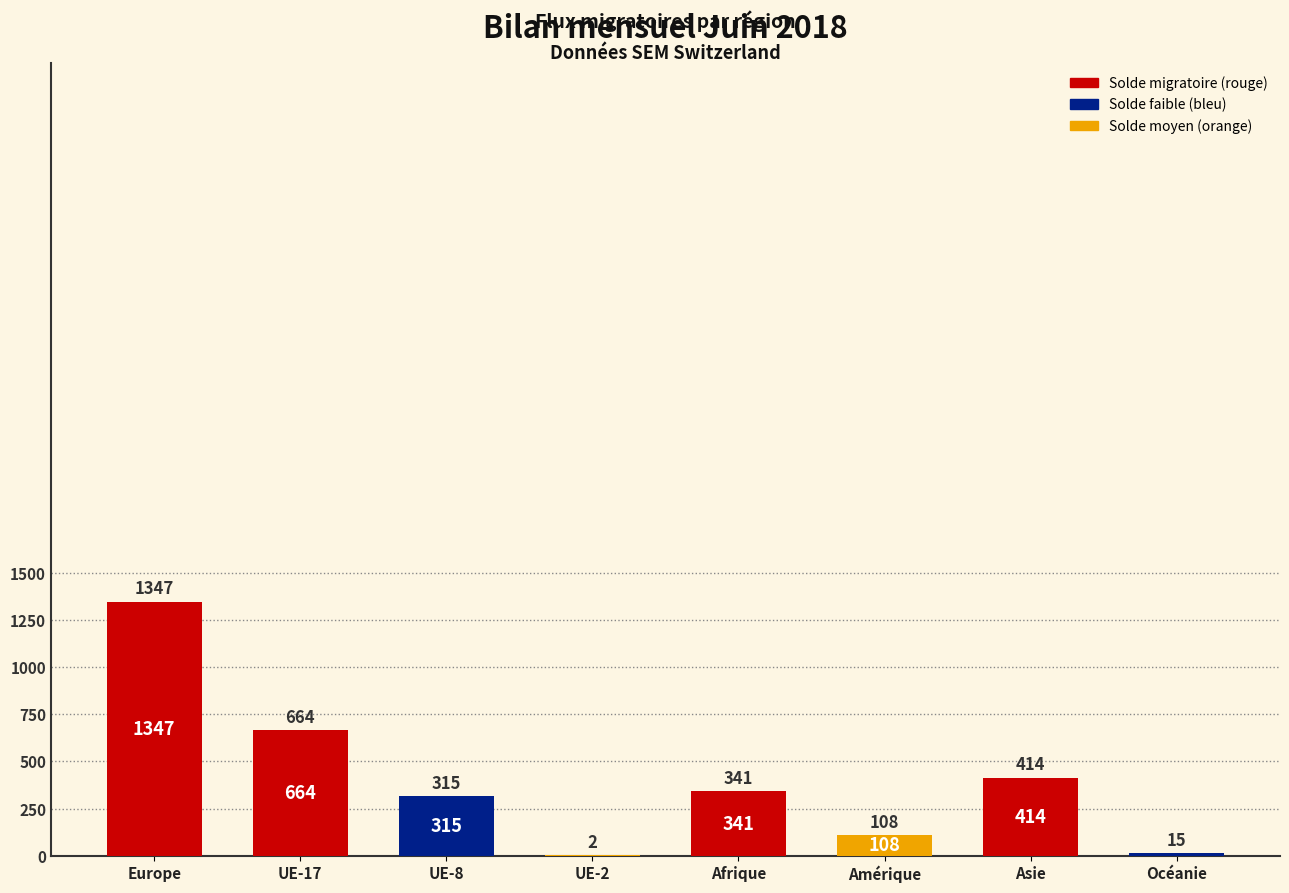

What is the change in value from UE-17 to Asie?

-250